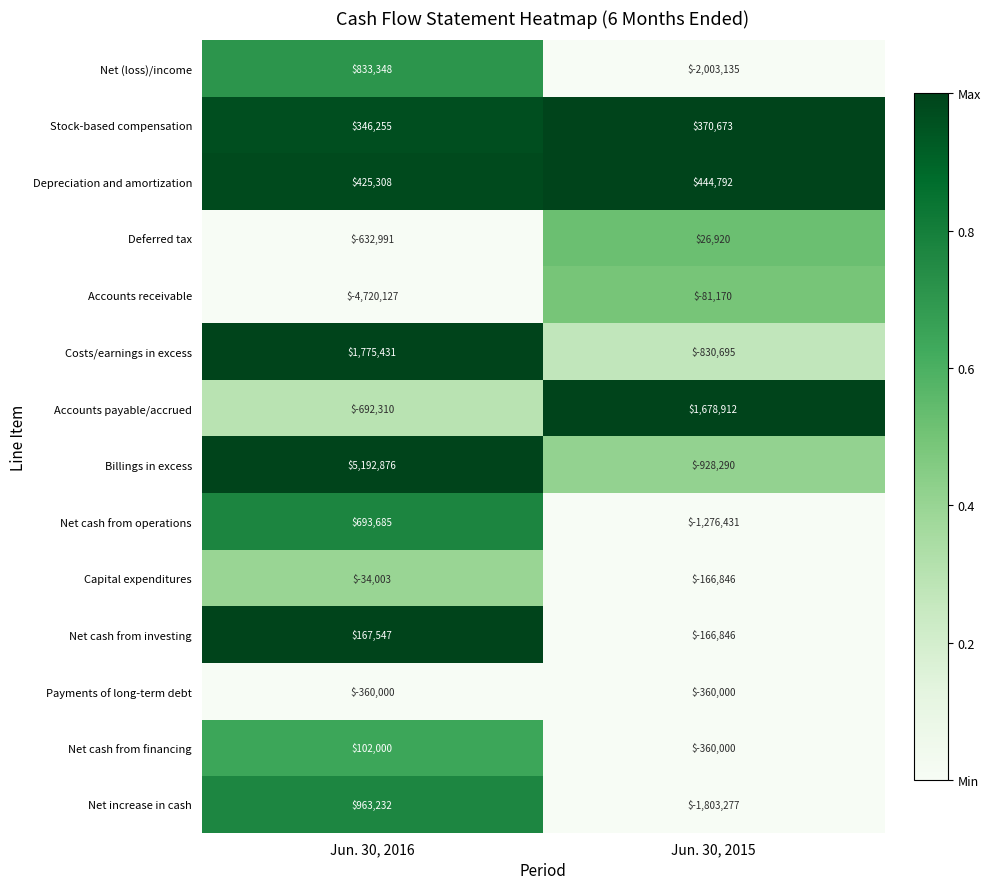

Where is Net (loss)/income nearest to the value -584893?

Jun. 30, 2016